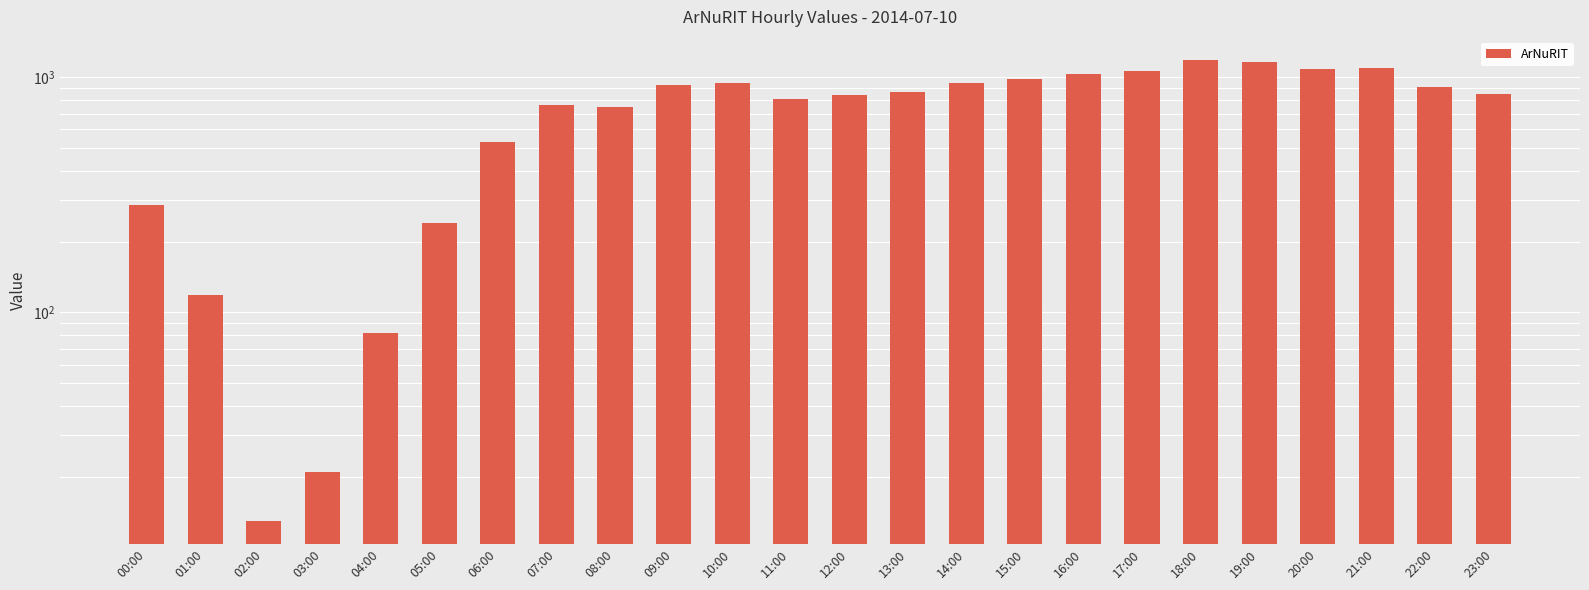

What is the ratio of the value at 05:00 to the value at 23:00?

0.3